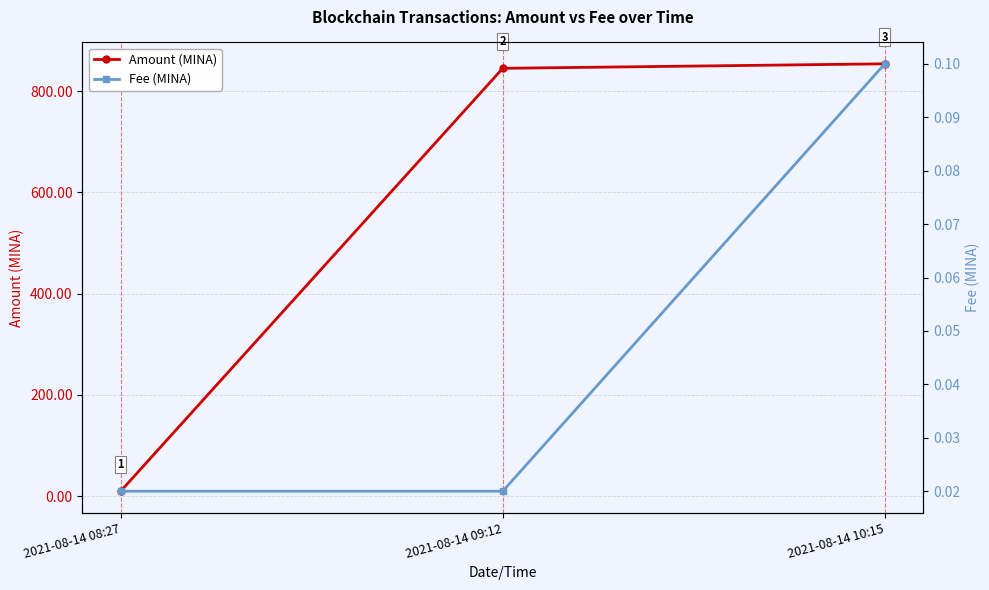

What is the sum of all Fee (MINA) values?

0.1